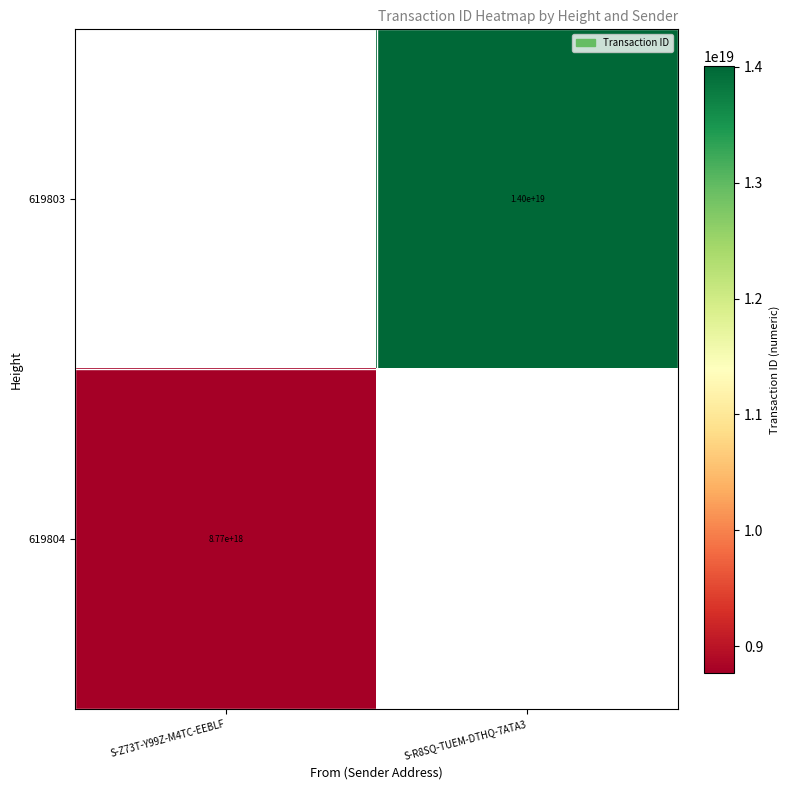

What is the greatest value displayed?

14006499150649137152.0